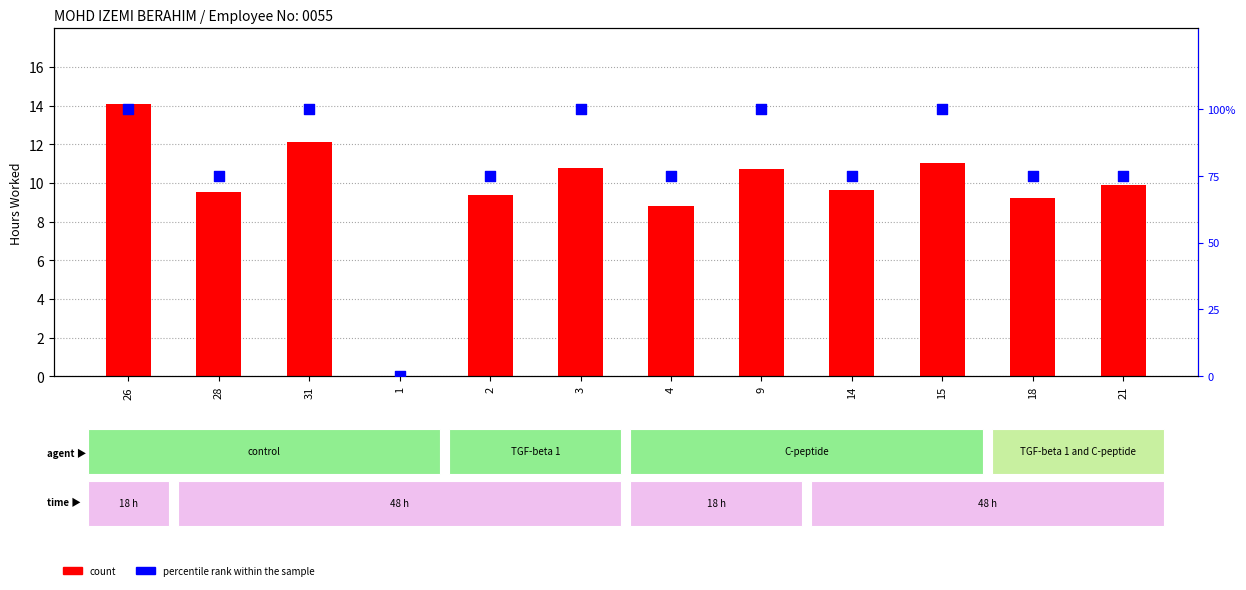

Which series has the largest Y range (max minus min)?

percentile rank within the sample